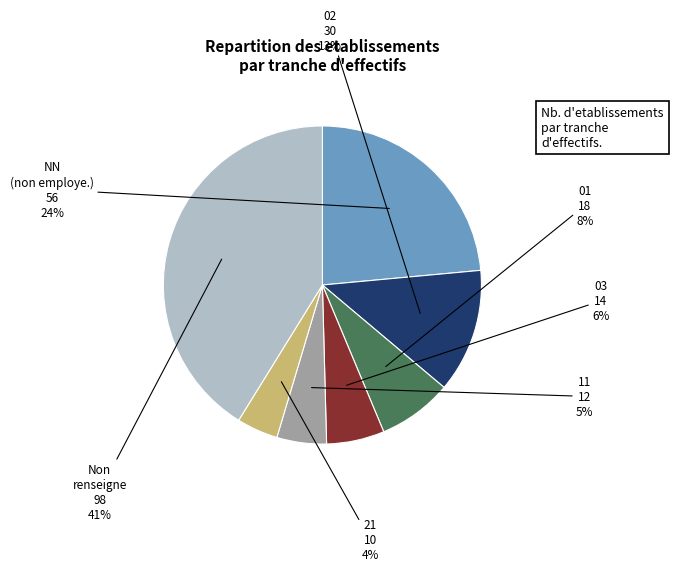

Is there a majority slice in this chart?

No